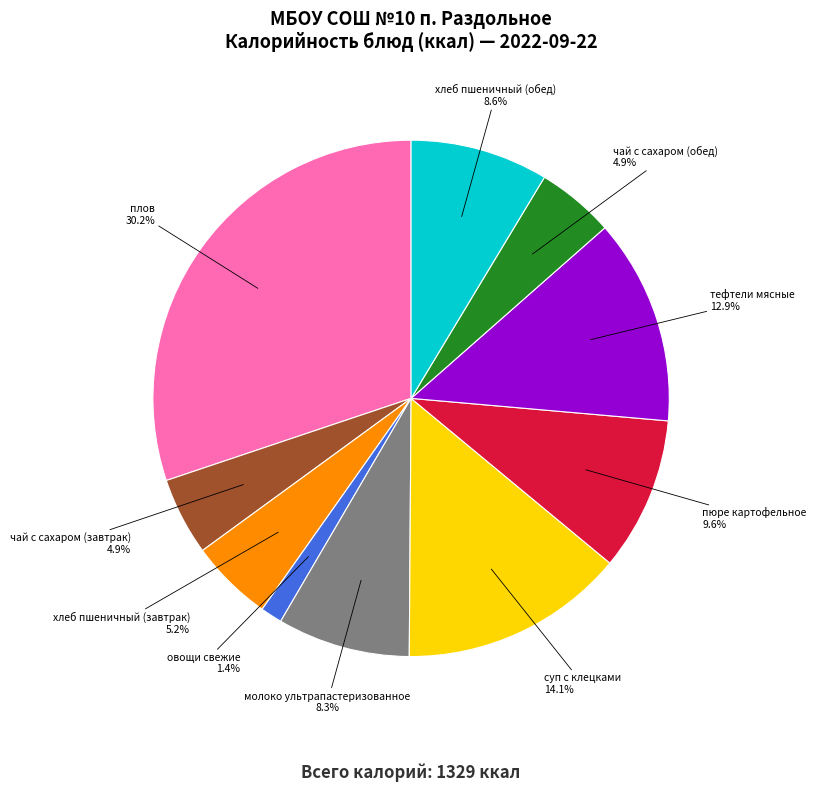

To the nearest percent, what is the difference between the largest and smallest slice percentages?

29%